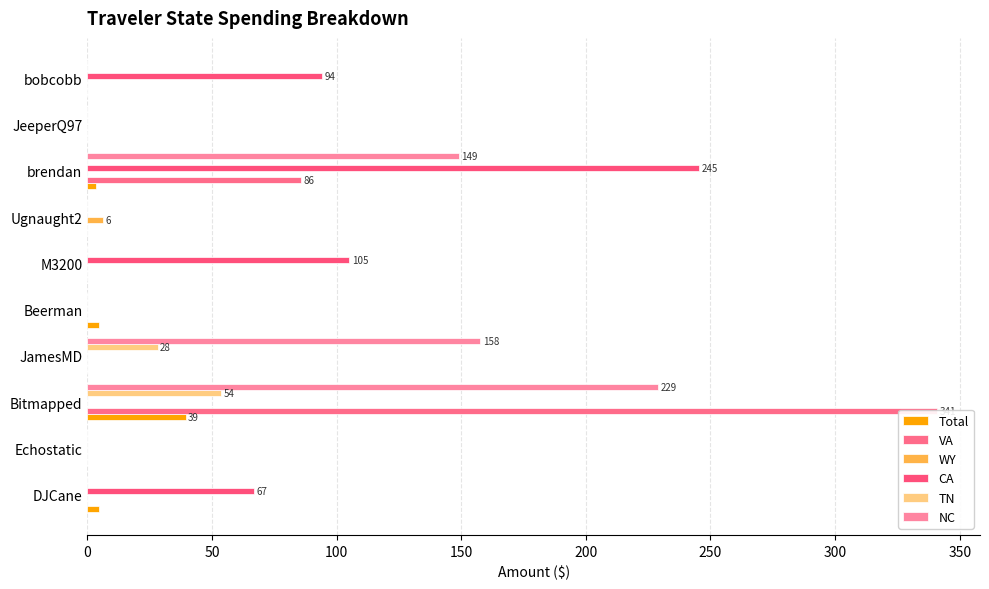

Count the number of data series in this chart.

6